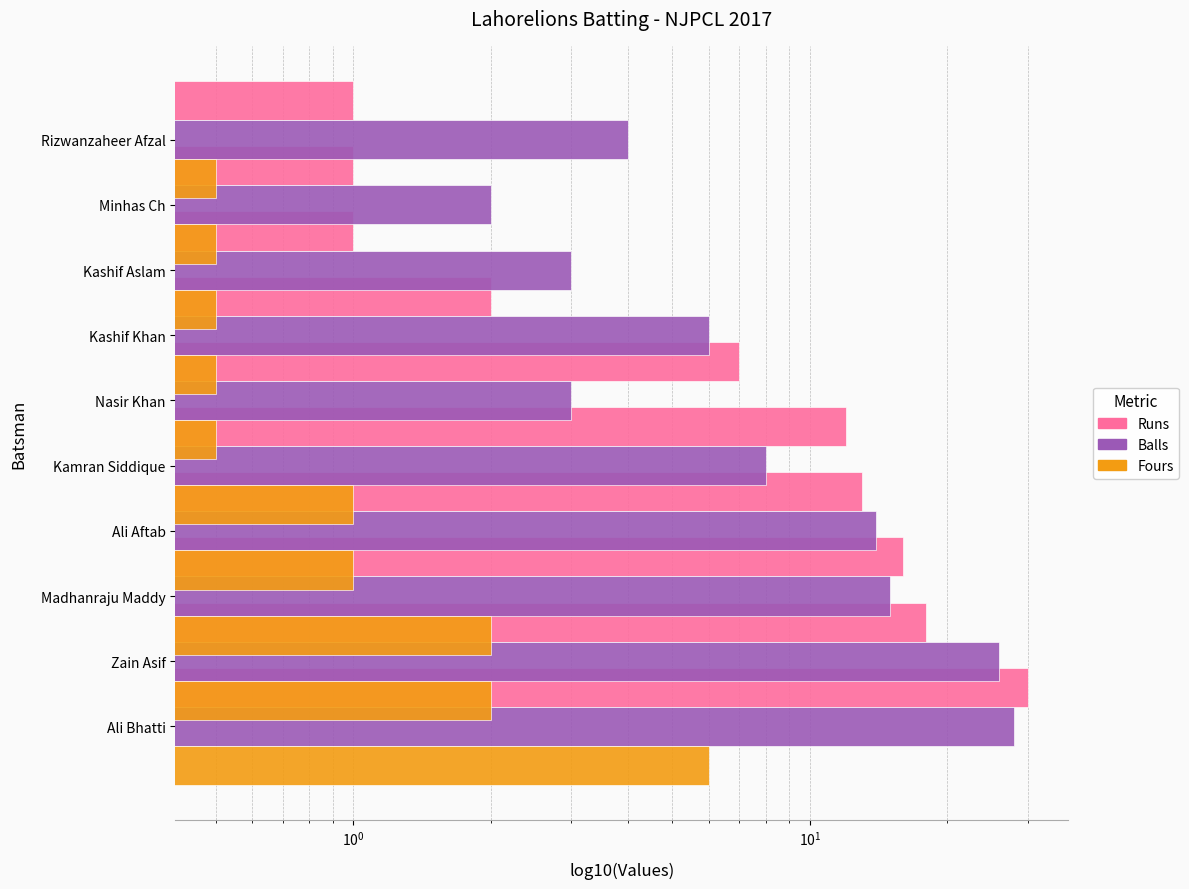

Reading right to left, list all the values displayed in this chart.

Runs: 1.0	1.0	1.0	2.0	7.0	12.0	13.0	16.0	18.0	30.0
Balls: 4.0	2.0	3.0	6.0	3.0	8.0	14.0	15.0	26.0	28.0
Fours: 0.5	0.5	0.5	0.5	0.5	1.0	1.0	2.0	2.0	6.0